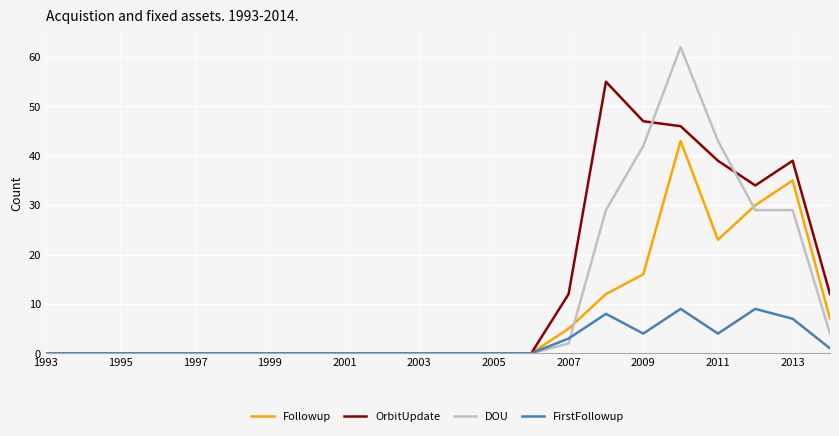

Which series has the widest spread of values?

DOU